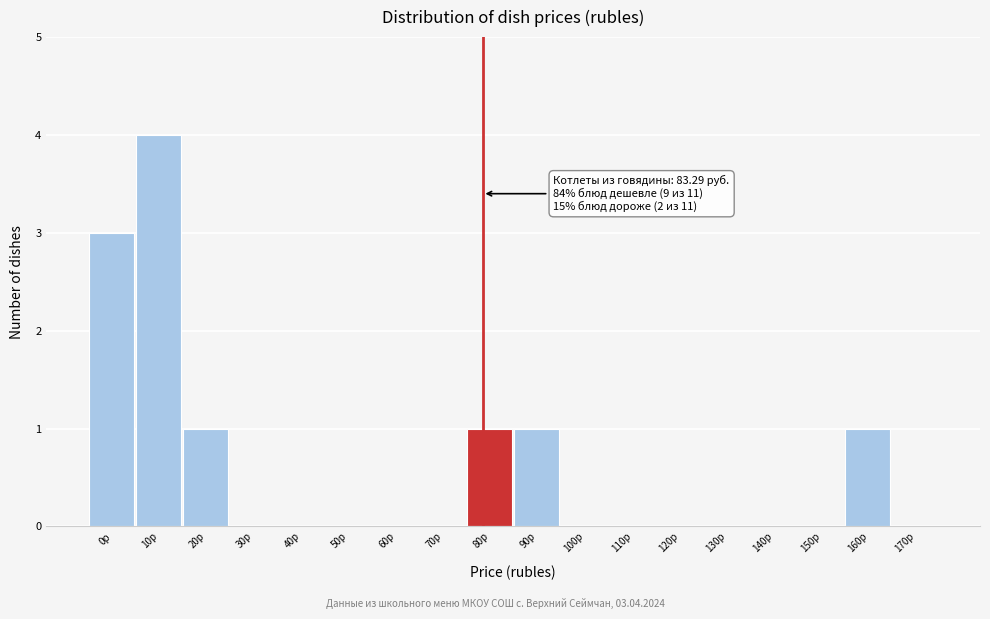

Reading left to right, extract all data points from this chart.

0р=3	10р=4	20р=1	30р=0	40р=0	50р=0	60р=0	70р=0	80р=1	90р=1	100р=0	110р=0	120р=0	130р=0	140р=0	150р=0	160р=1	170р=0